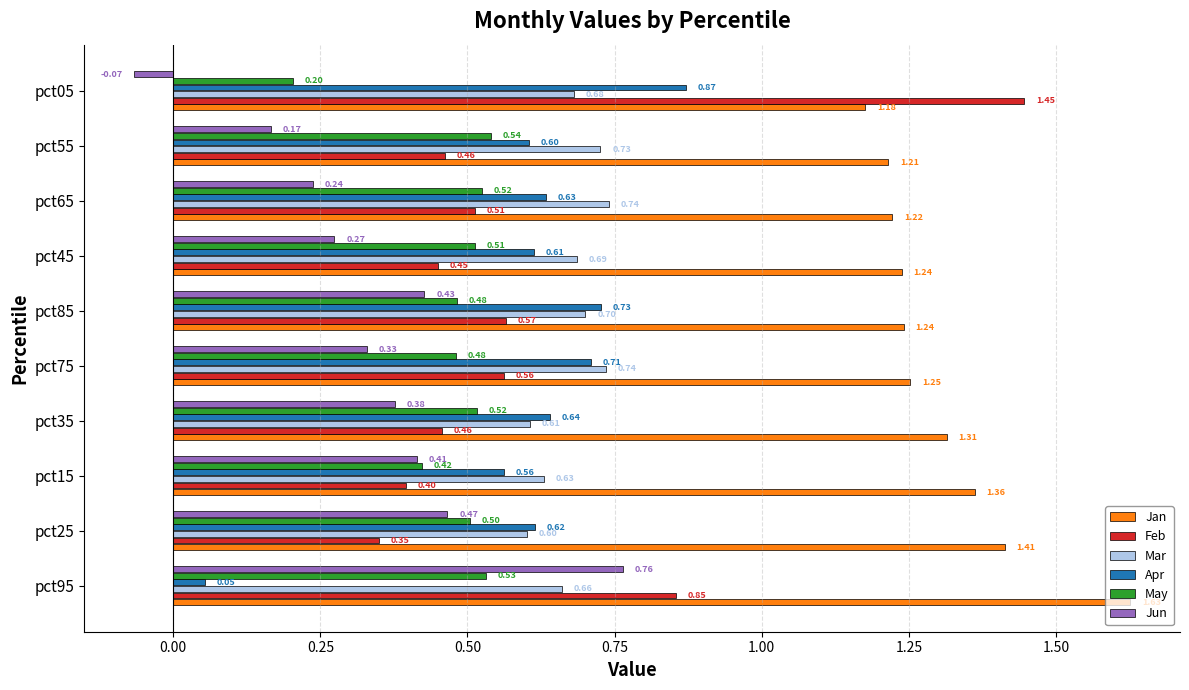

What is the average value of the Mar series?

0.7